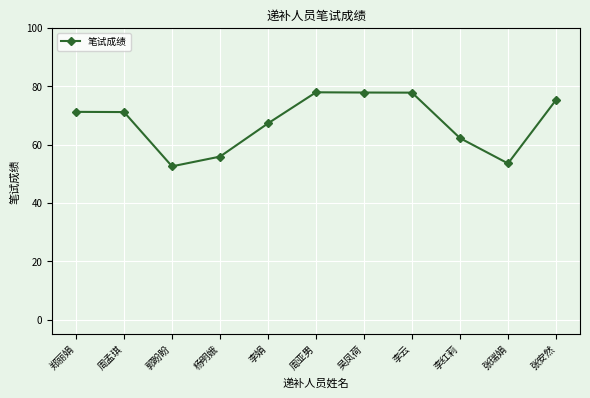

How many lines are shown in the chart?

1